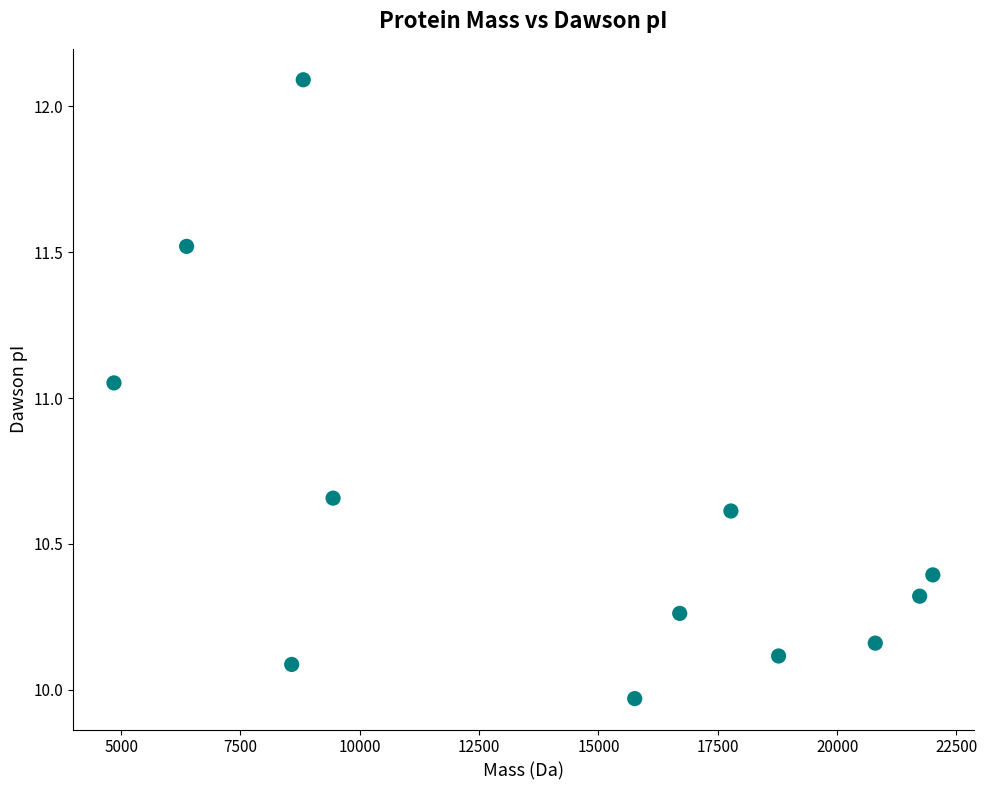

What is the average Y value?

10.6